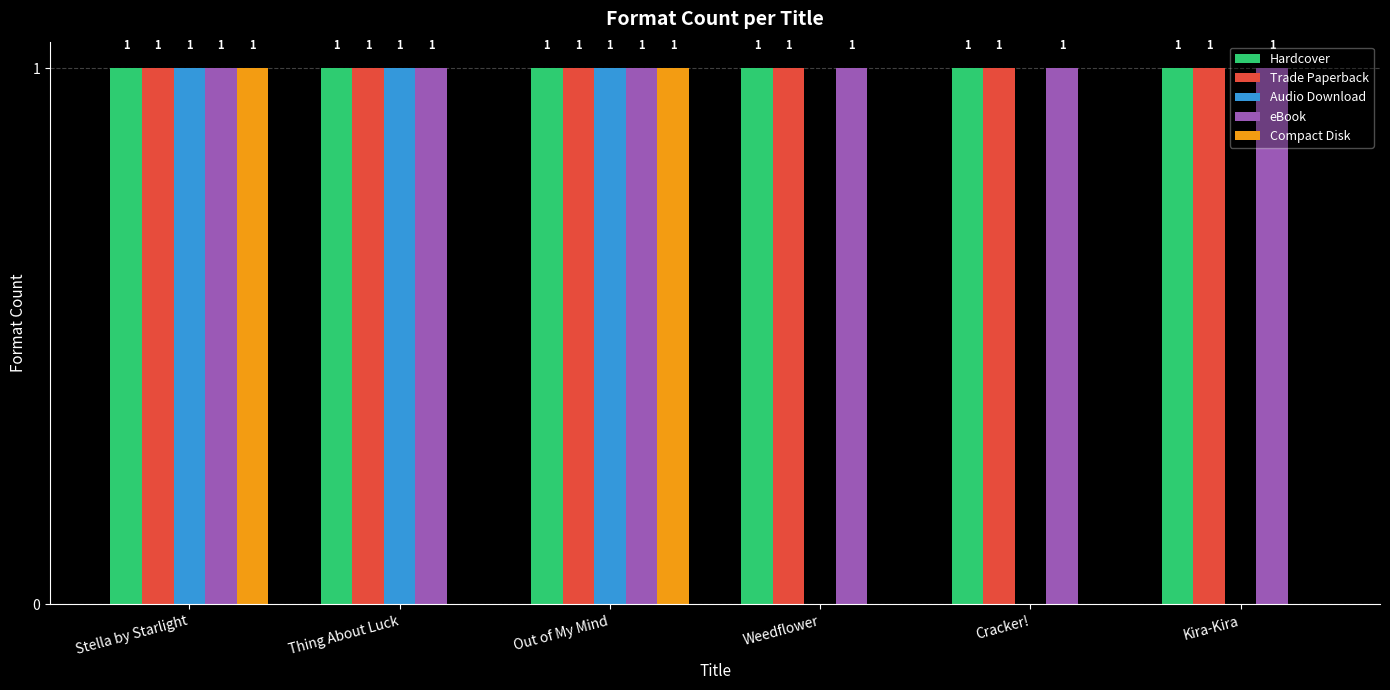

How many Compact Disk values are between 0 and 1?

6